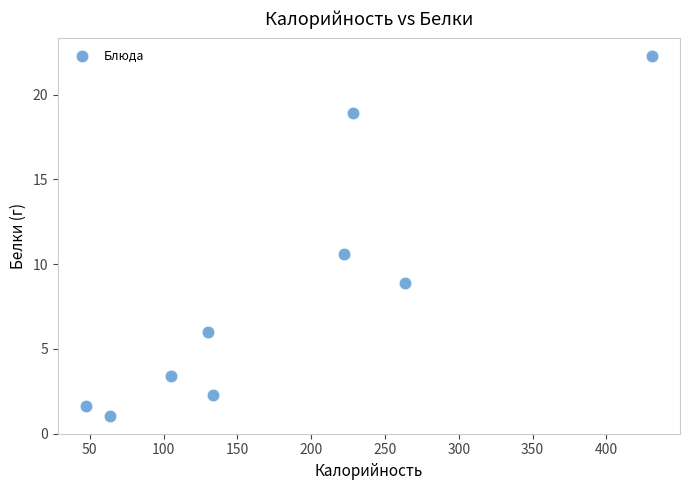

What is the average Y value?

8.3